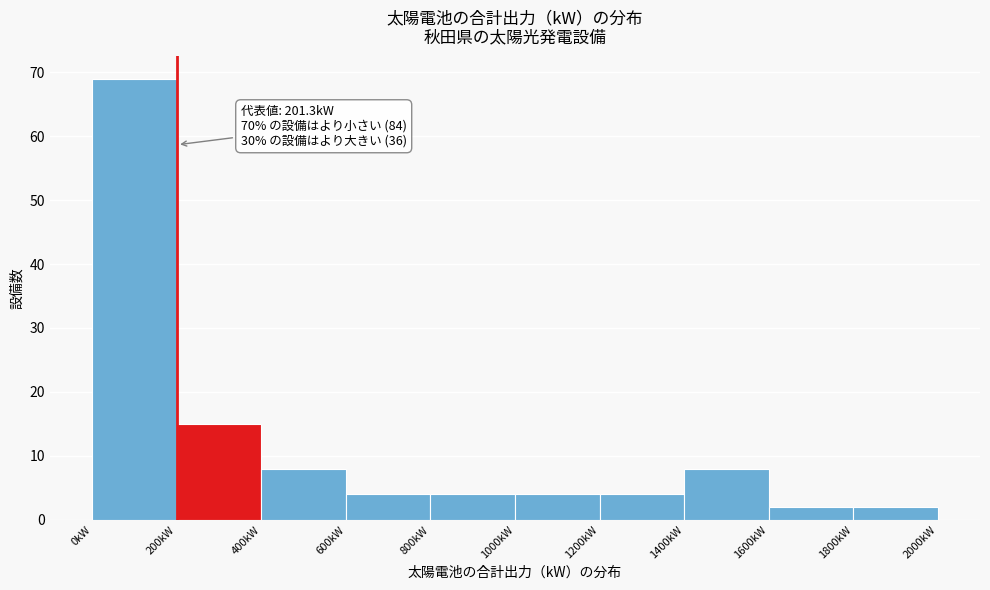

Over which range of the x-axis is the bar tallest?

0 to 200